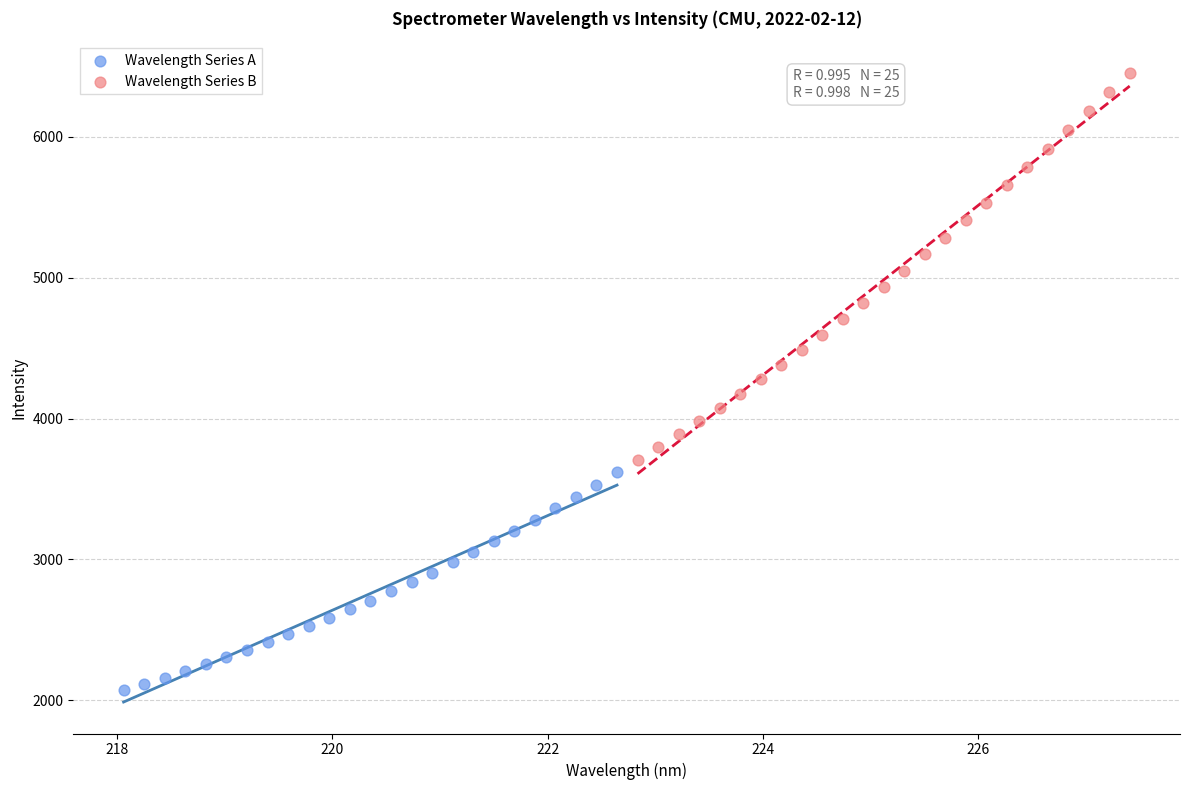

Which series contains the lowest Y value?

Wavelength Series A